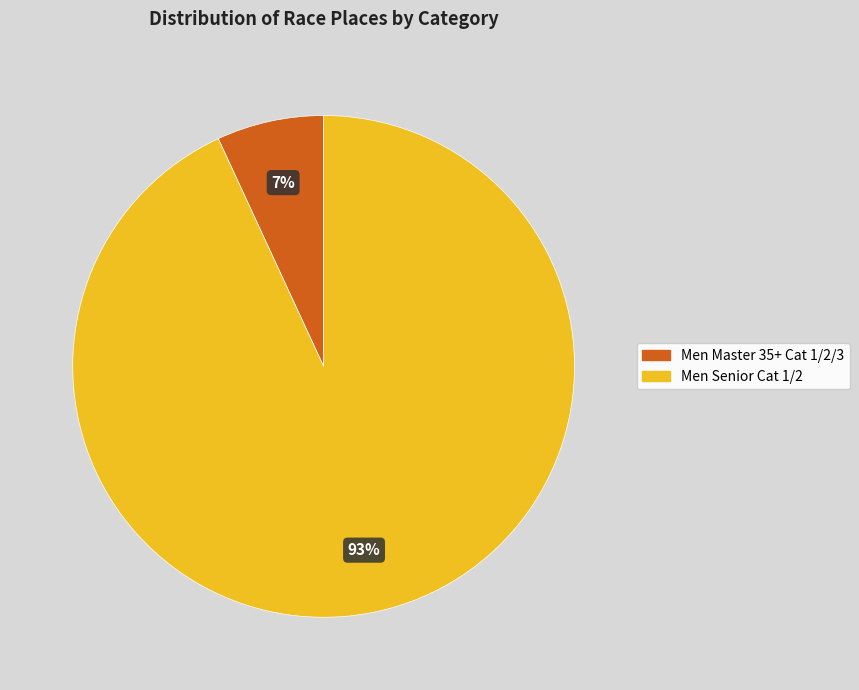

Does Men Master 35+ Cat 1/2/3 account for over 50% of the chart?

No